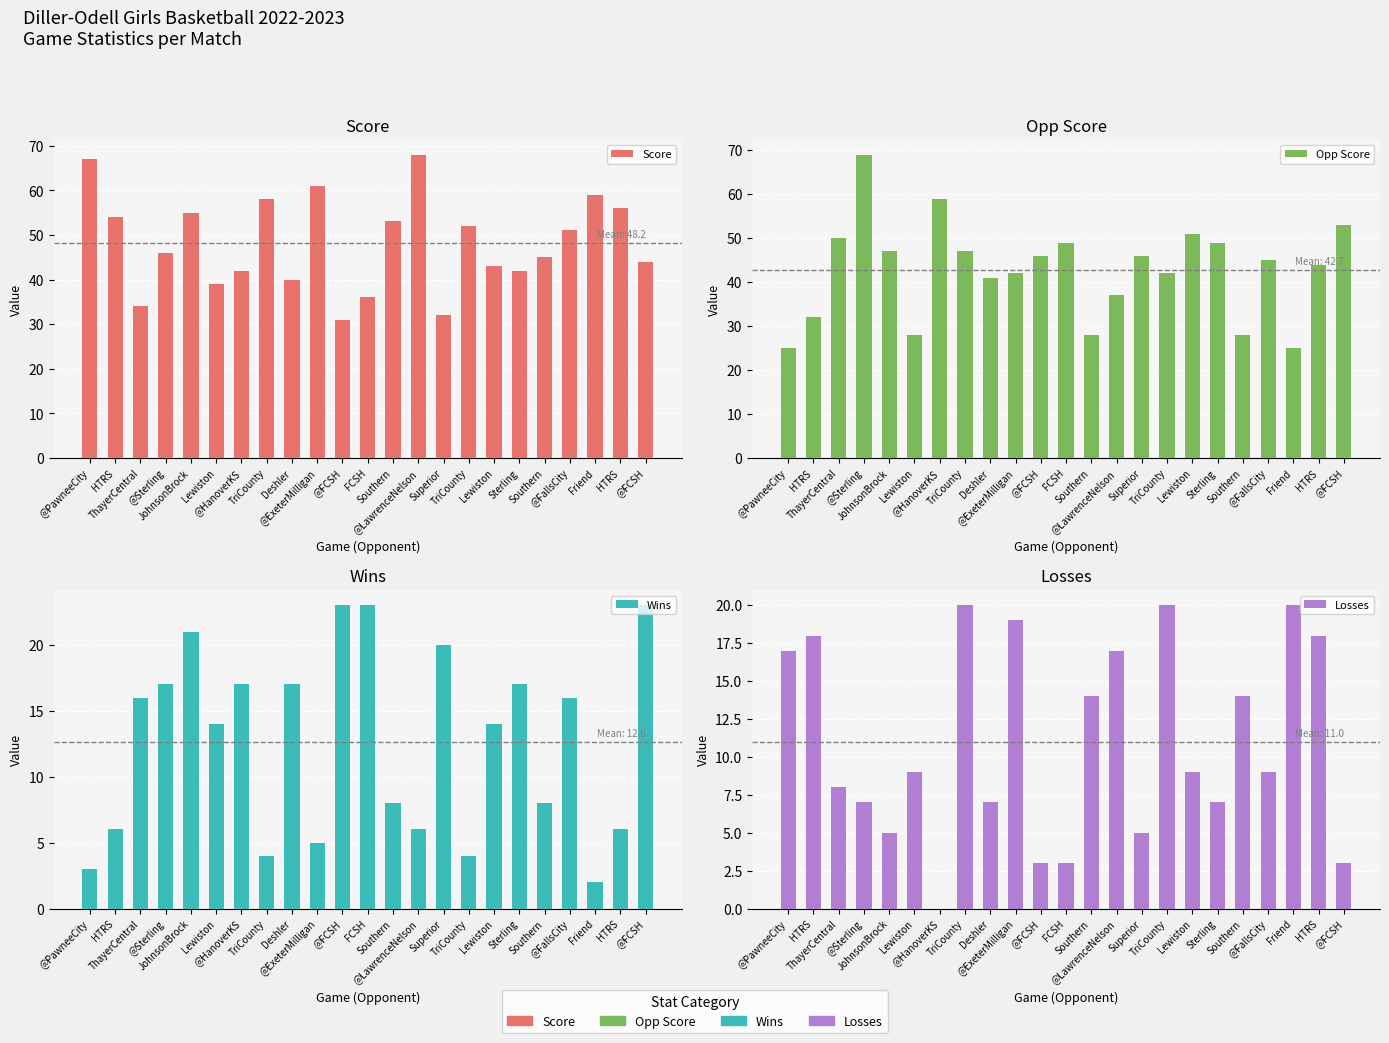

Is it true that Opp Score equals 28 at HTRS?

False